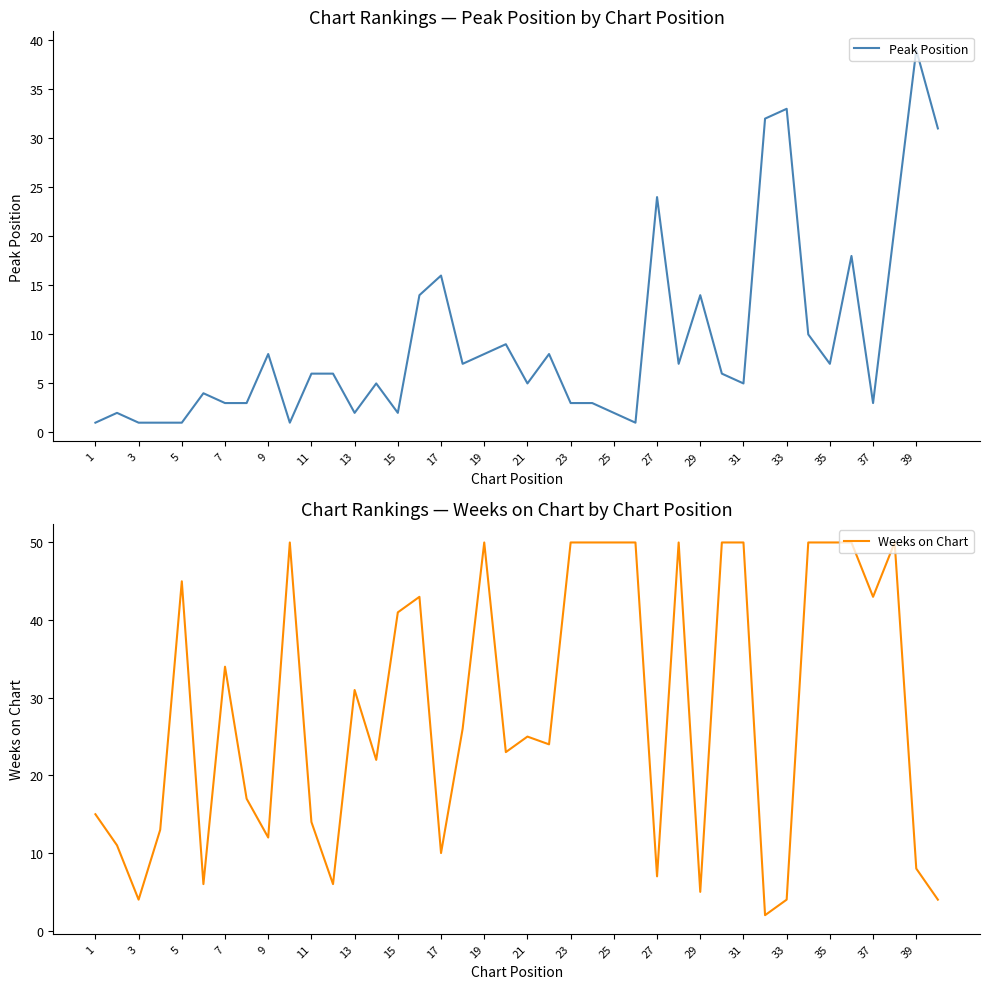

True or false: Peak Position has a value of 35 at 27.

False